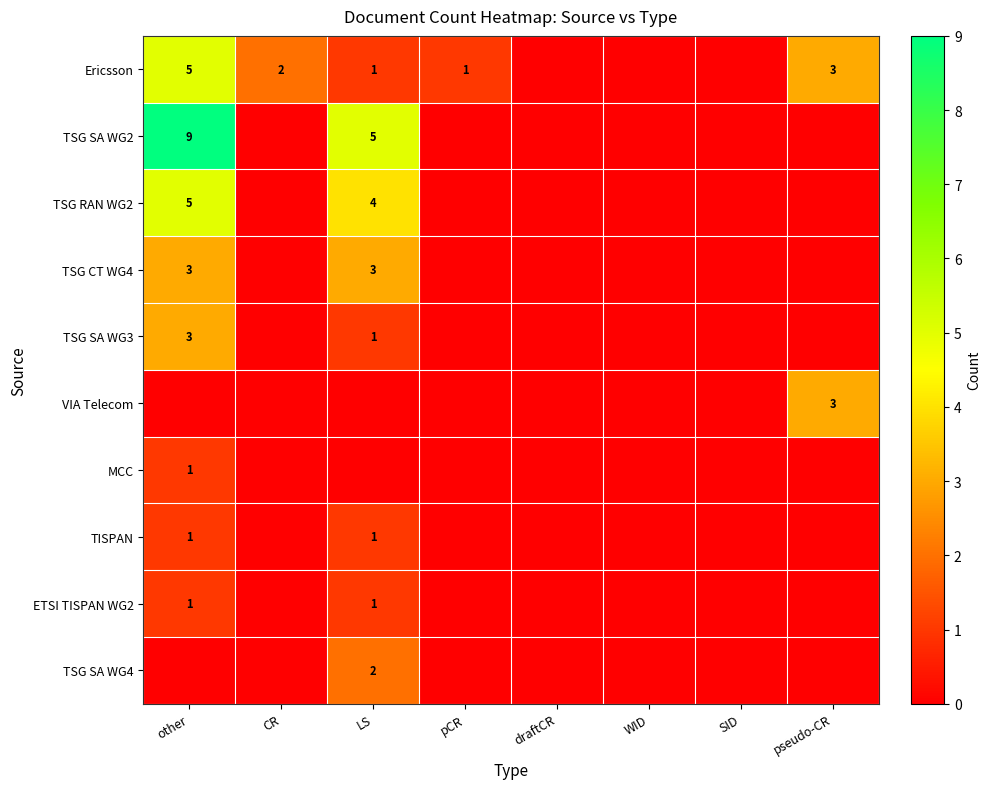

At which category does the chart reach its minimum across all series?

draftCR